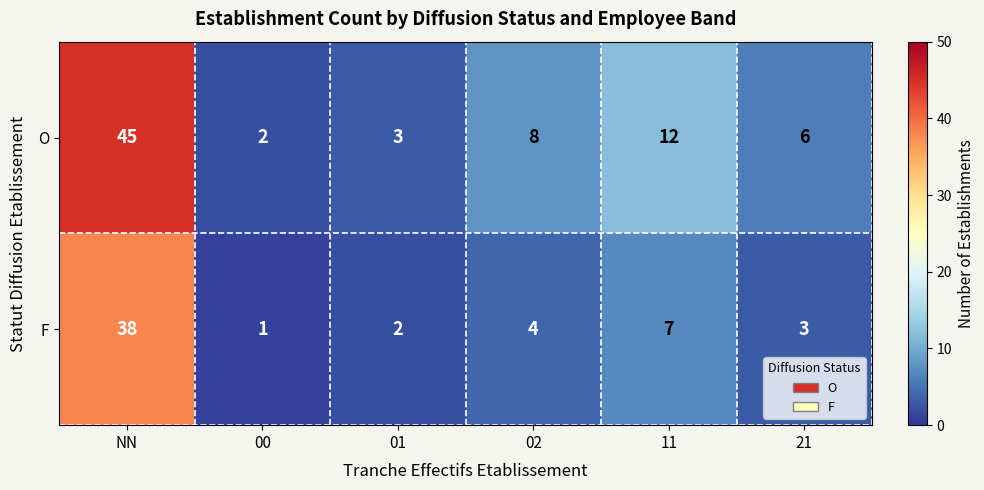

At which category is the sum across all series the highest?

NN